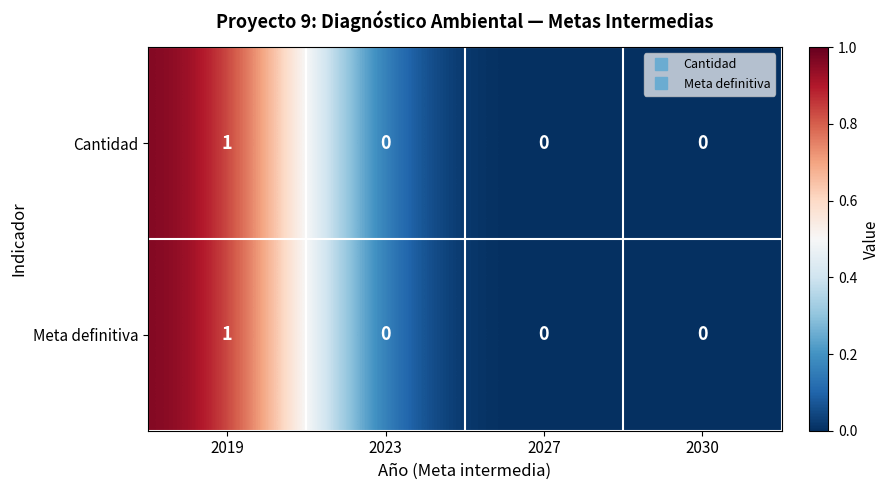

Reading right to left, list all the values displayed in this chart.

Cantidad: 0	0	0	1
Meta definitiva: 0	0	0	1